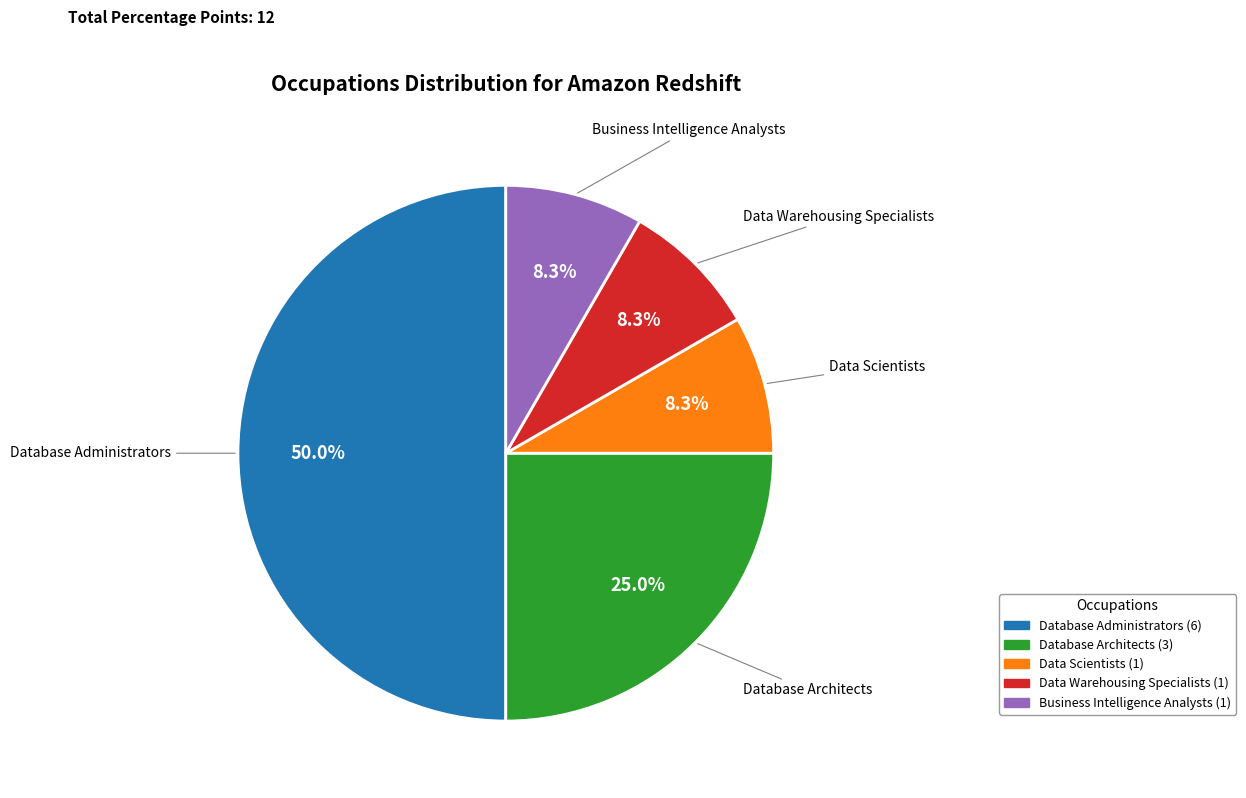

Does Business Intelligence Analysts represent more than half of the total?

No